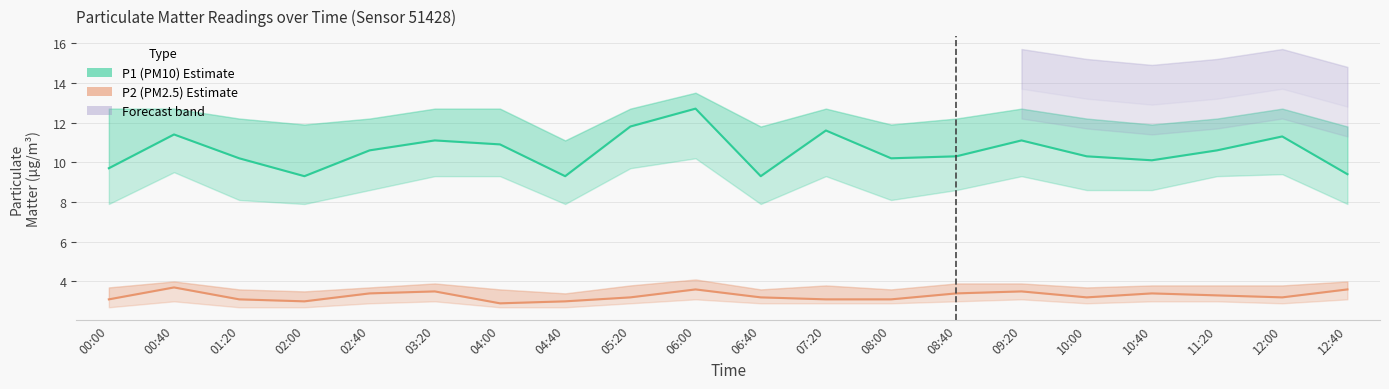

At which category does the chart reach its minimum across all series?

04:00